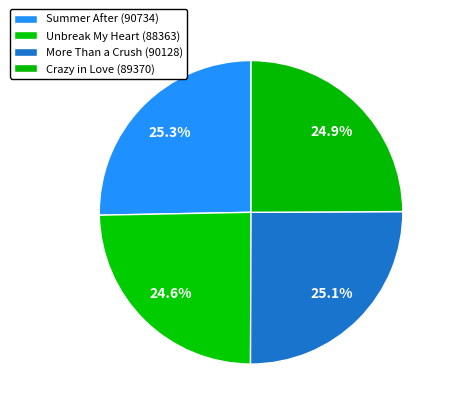

Does Unbreak My Heart (88363) represent more than half of the total?

No